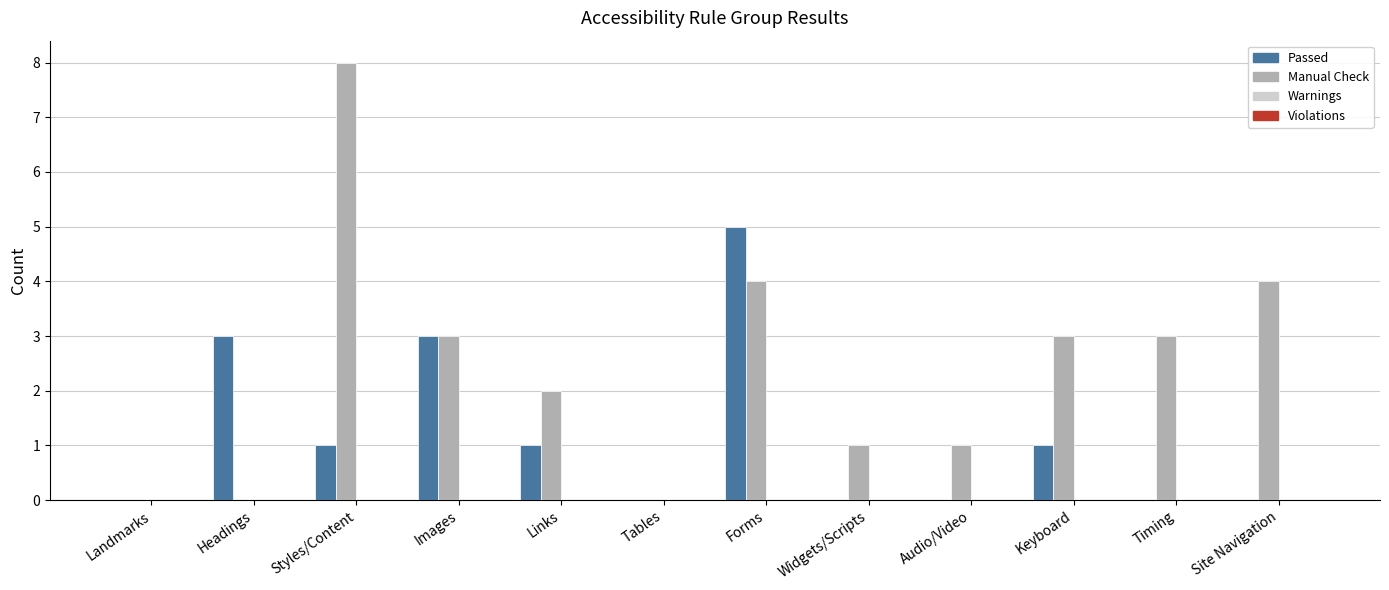

What is the maximum value for Manual Check?

8